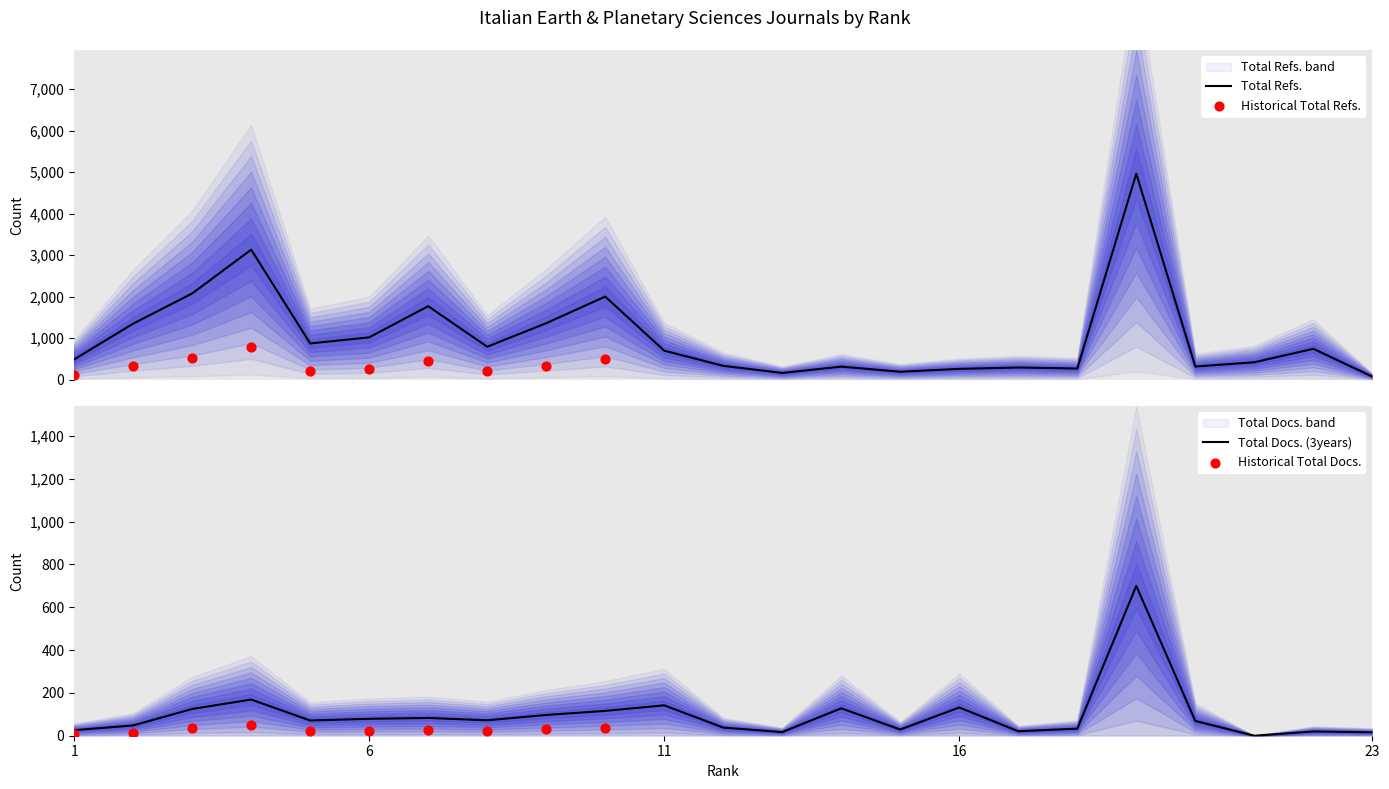

Which series contains the lowest Y value?

Total Docs. (3years)